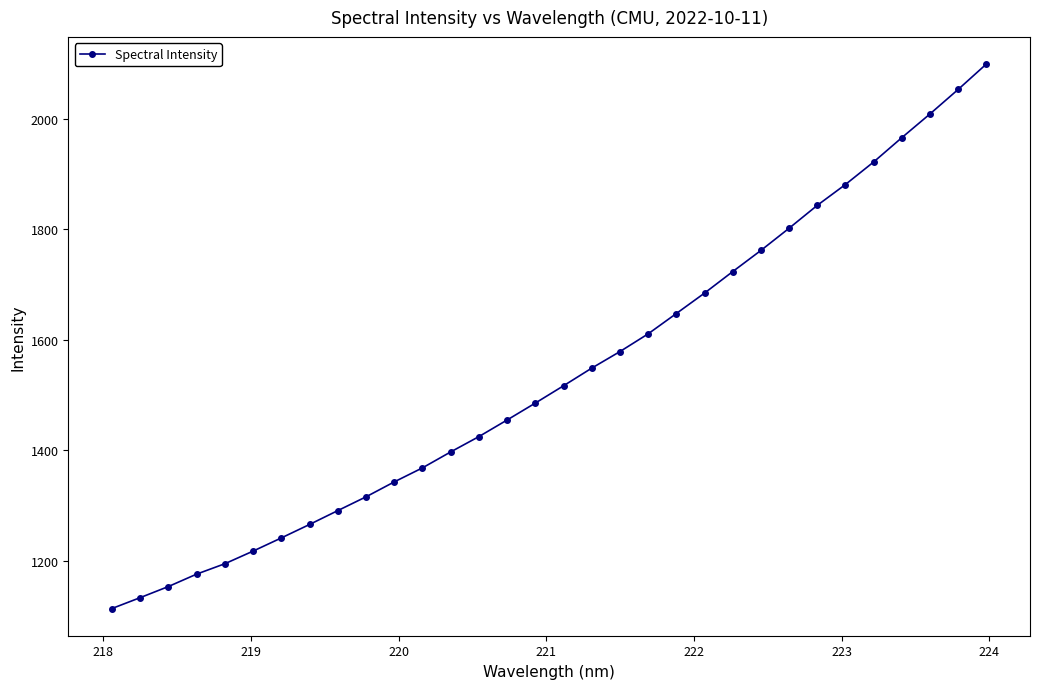

Count the number of values greater than 1516.

16